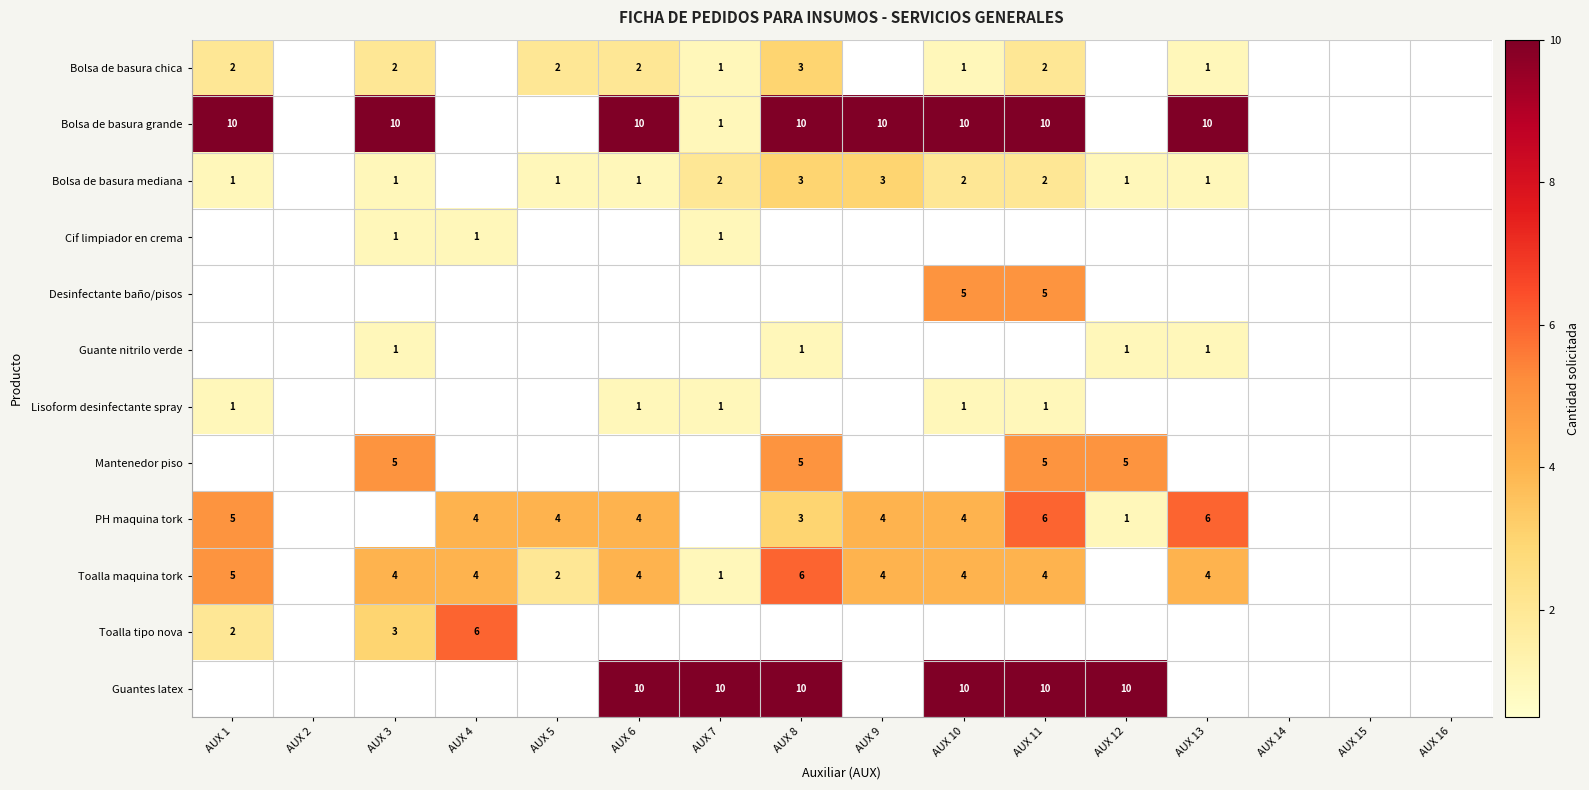

The value of Guantes latex at AUX 12 is 10. True or false?

True